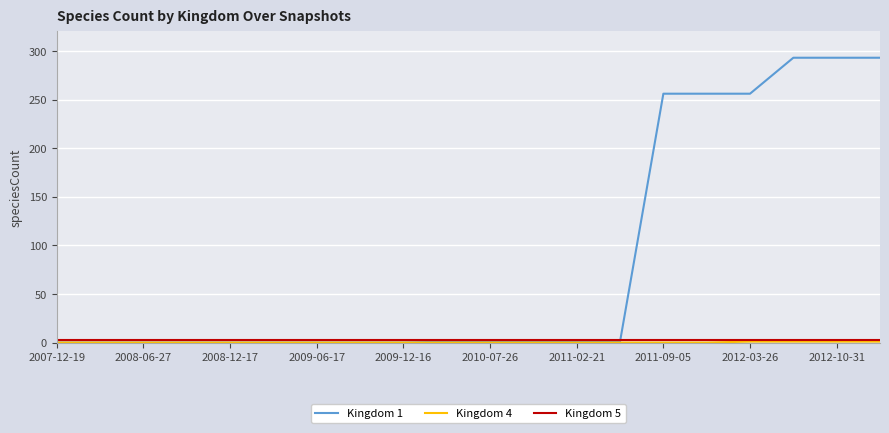

Which series has the largest range (max minus min)?

Kingdom 1